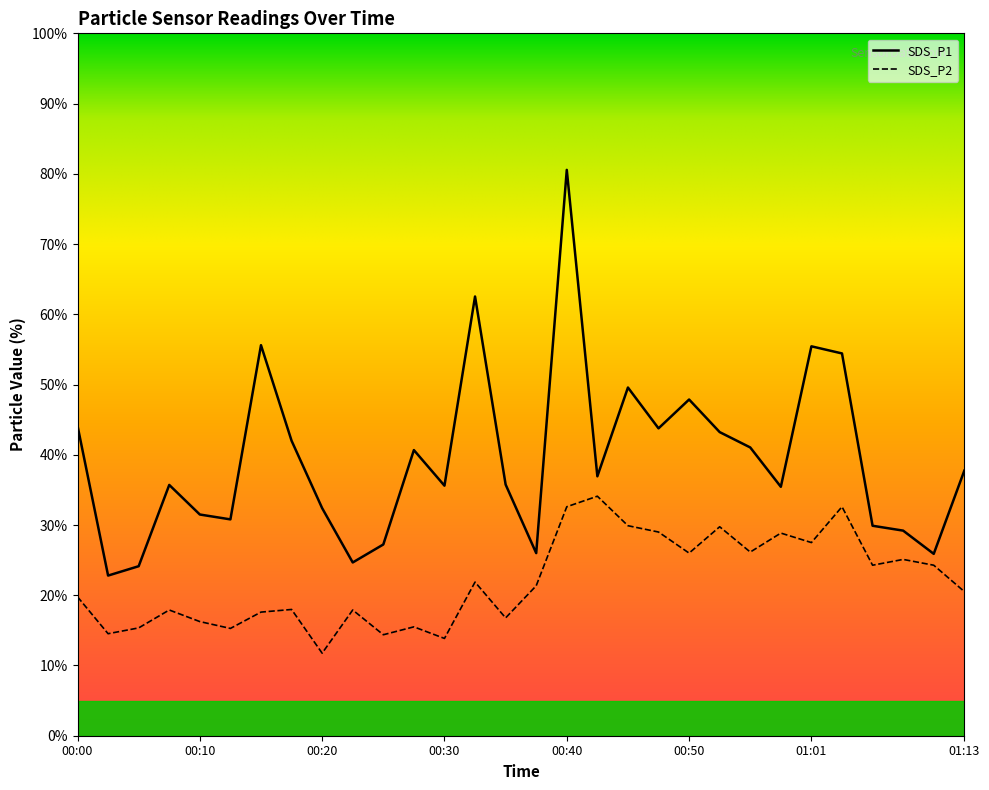

What is the difference between the maximum and minimum values in the SDS_P1 series?

57.8